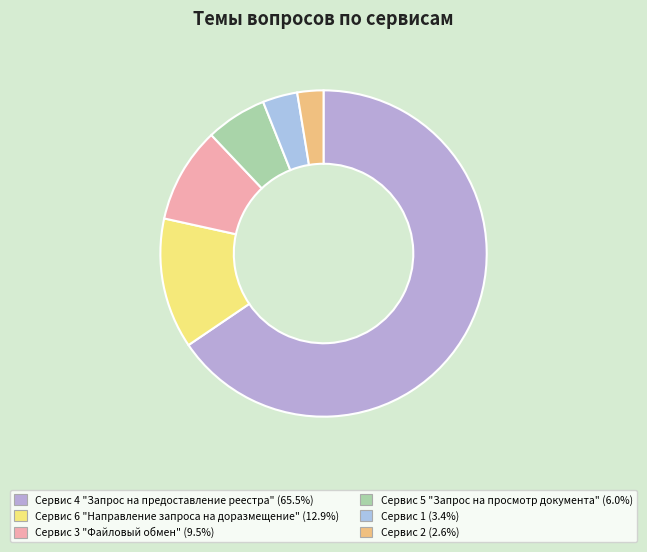

Count the number of slices in the pie.

6